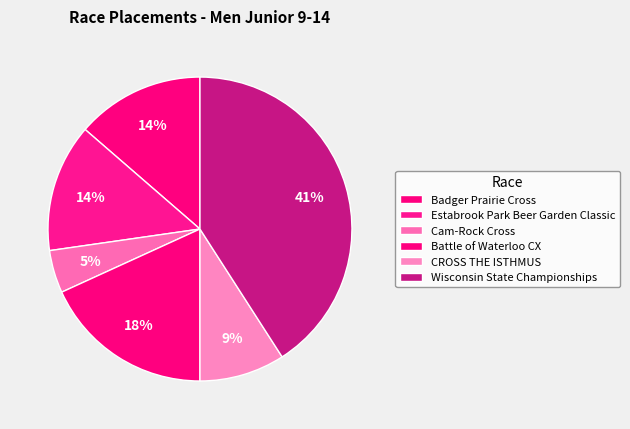

What is the ratio of the value at Cam-Rock Cross to the value at Estabrook Park Beer Garden Classic?

0.3